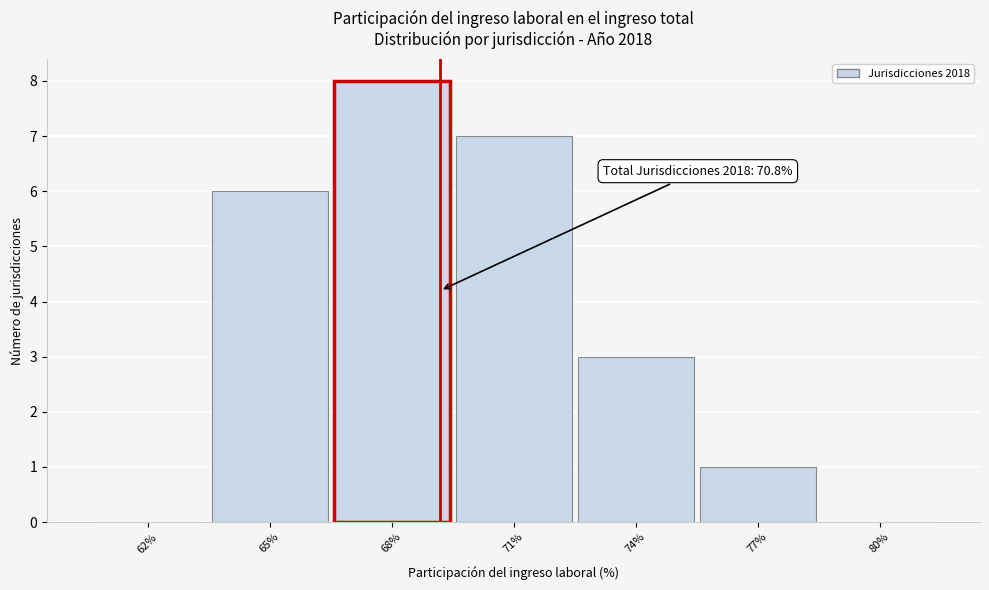

Reading left to right, list all the values displayed in this chart.

62%=0	65%=6	68%=8	71%=7	74%=3	77%=1	80%=0